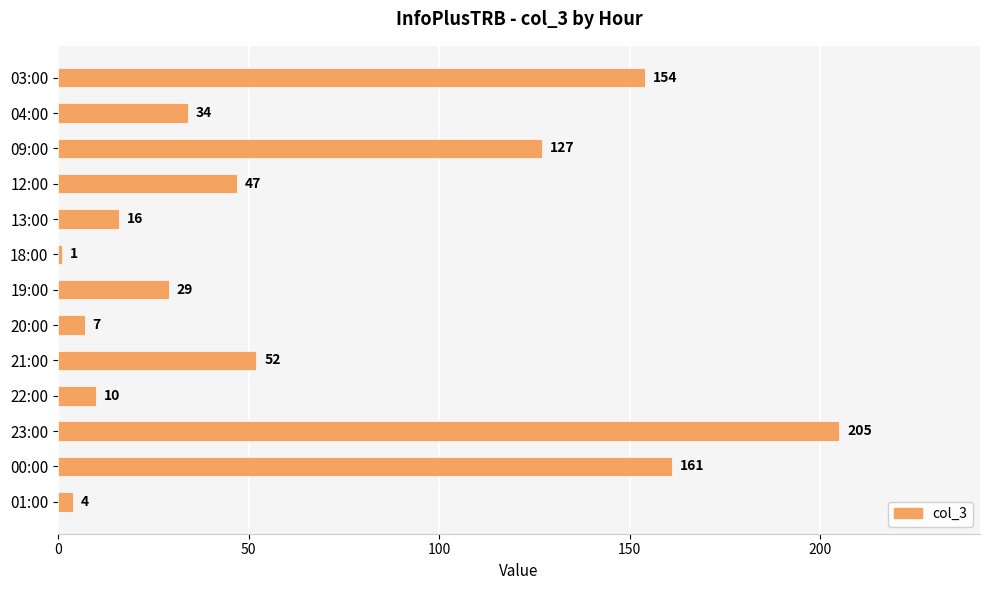

List the labels in order of value, largest first.

23:00, 00:00, 03:00, 09:00, 21:00, 12:00, 04:00, 19:00, 13:00, 22:00, 20:00, 01:00, 18:00